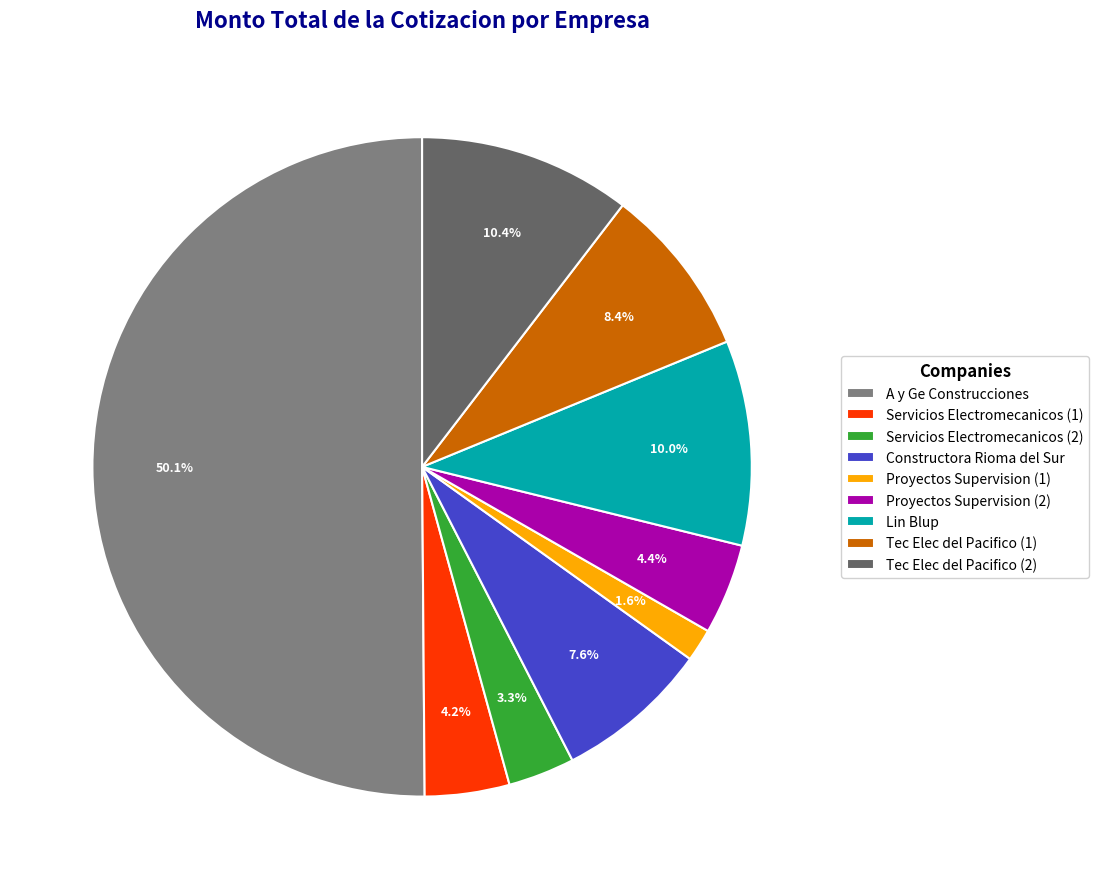

Combined, do Servicios Electromecanicos (1) and A y Ge Construcciones account for over 50%?

Yes